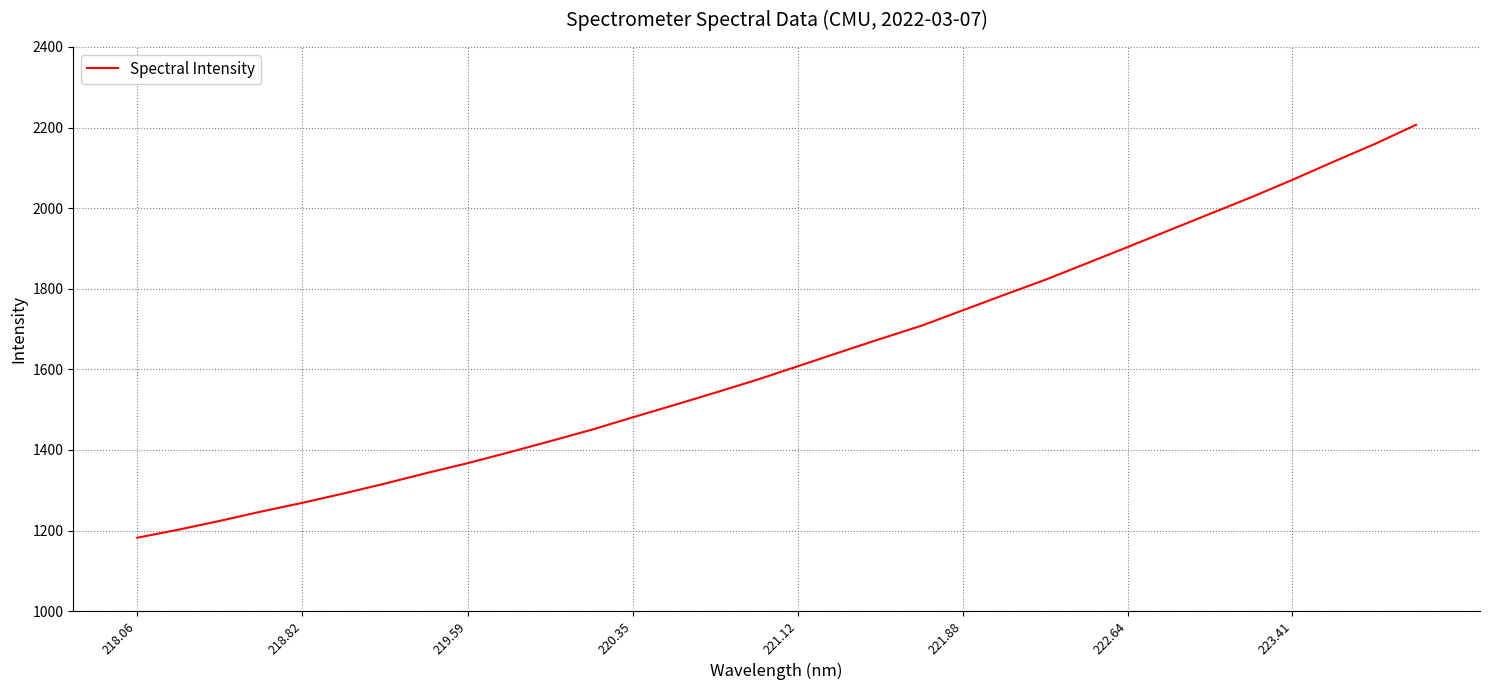

What is the smallest value displayed?

1182.2